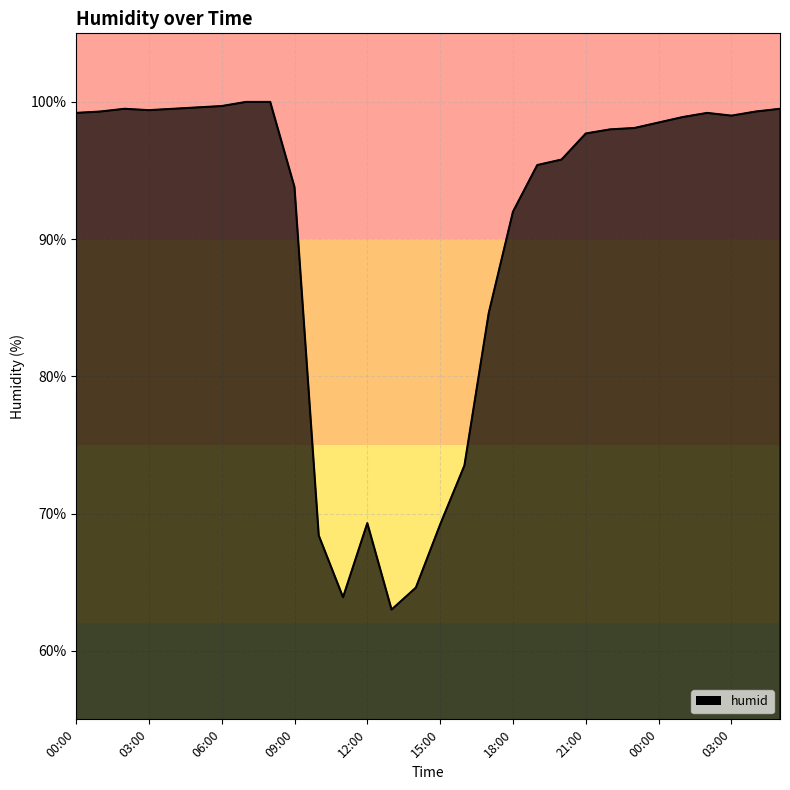

What is the average value?

90.6